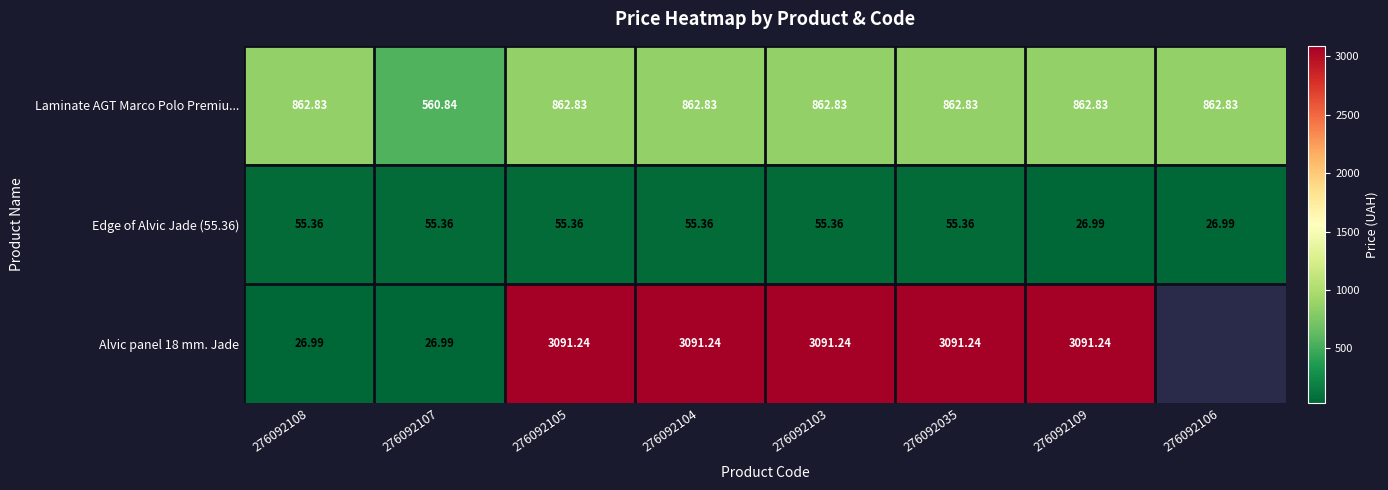

The Edge of Alvic Jade (55.36) series shows 74.5 at 276092105. True or false?

False